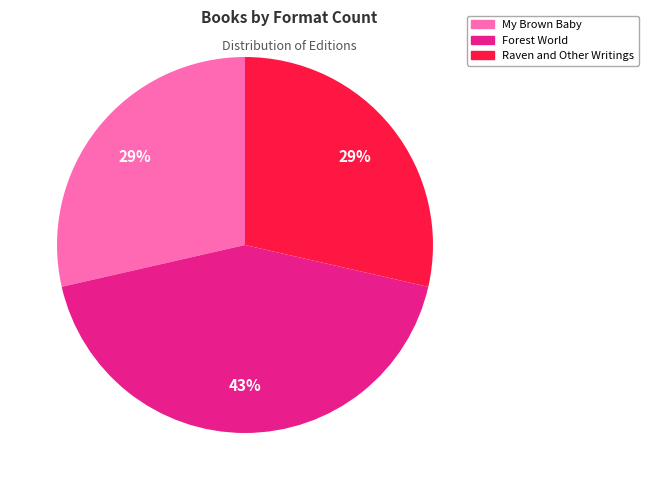

What percentage is the My Brown Baby slice, to the nearest percent?

29%